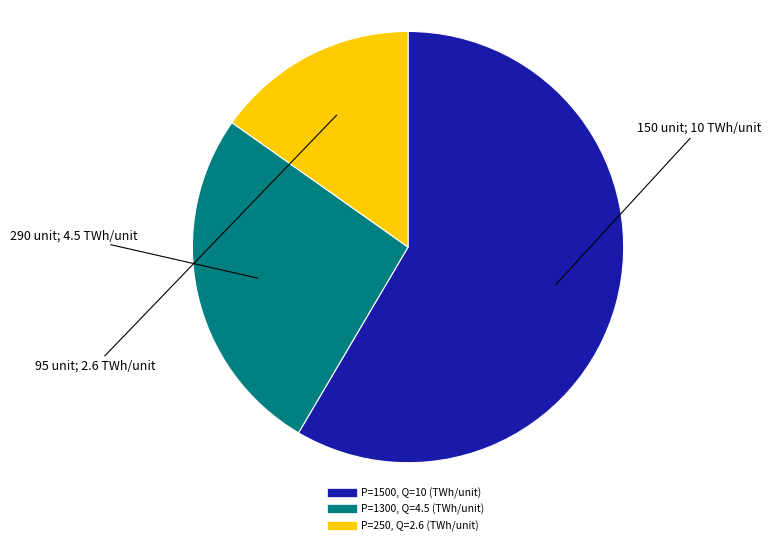

Is there a majority slice in this chart?

Yes